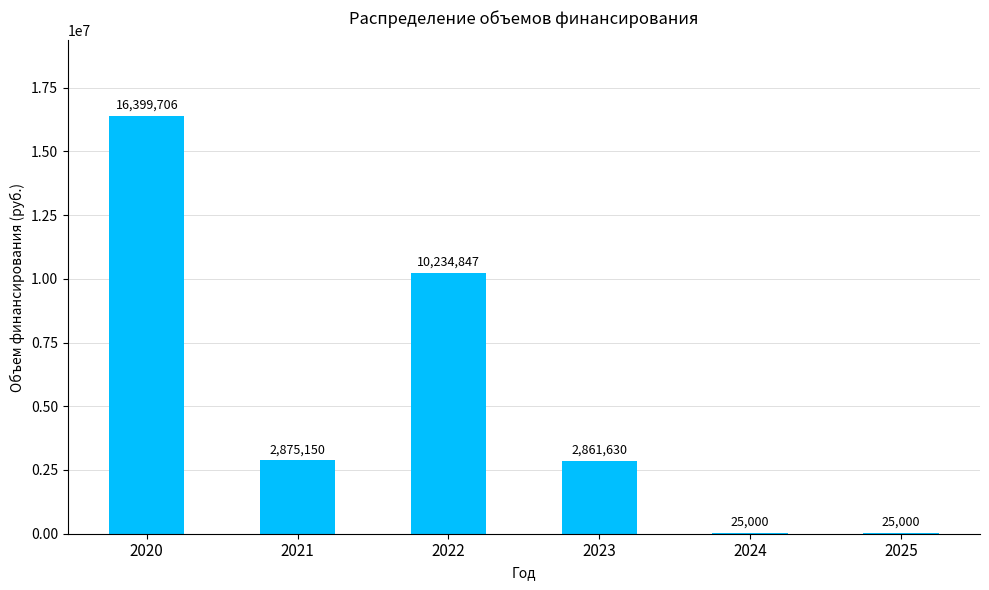

The value at 2023 is 2861630.0. True or false?

True